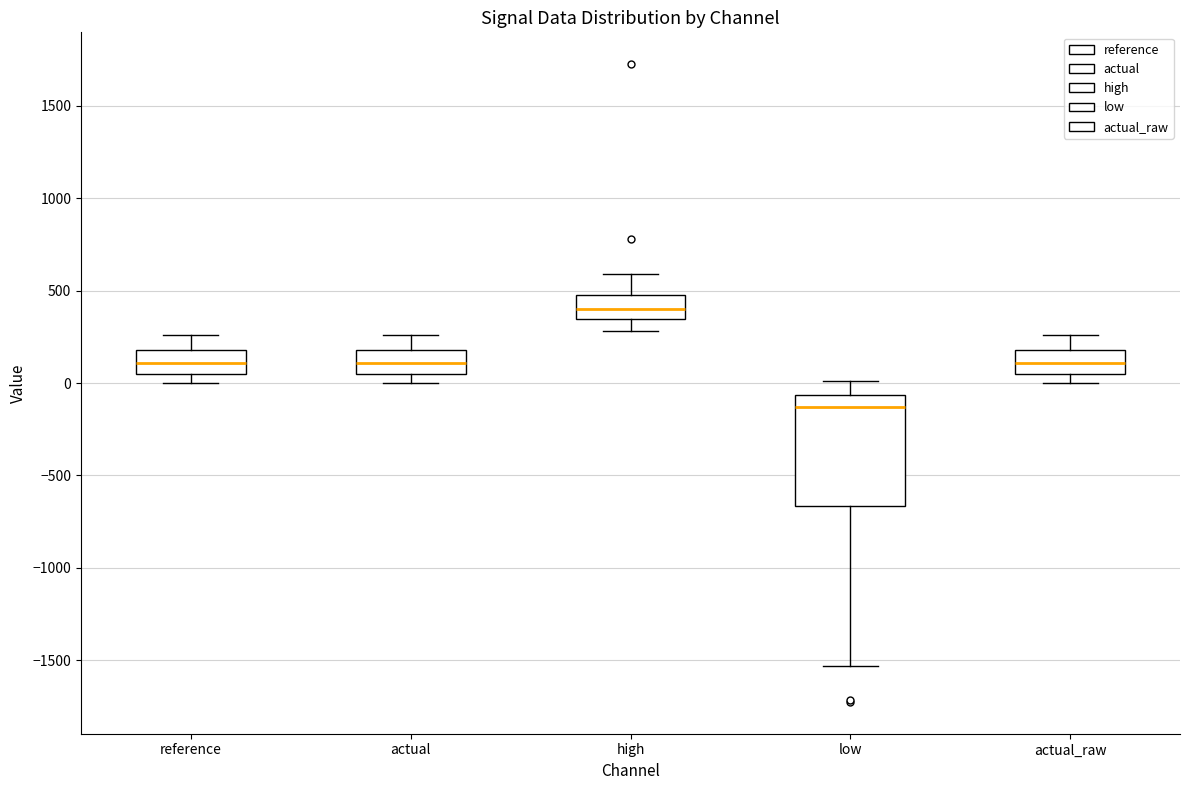

Which box has the highest median line?

high